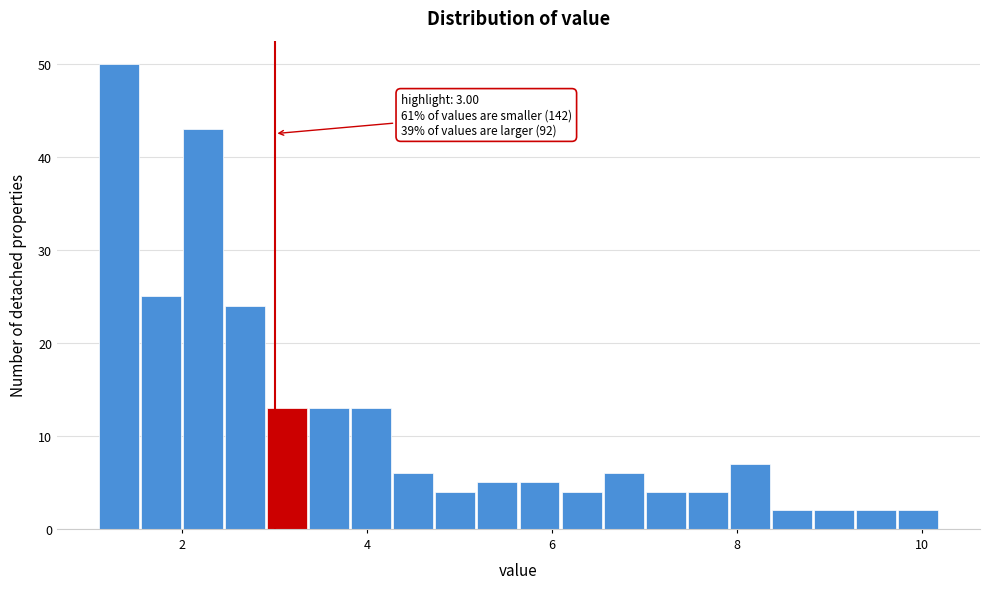

Around what value on the x-axis is the tallest bar? Give the approximate position of its centre, as read against the axis.

1.4